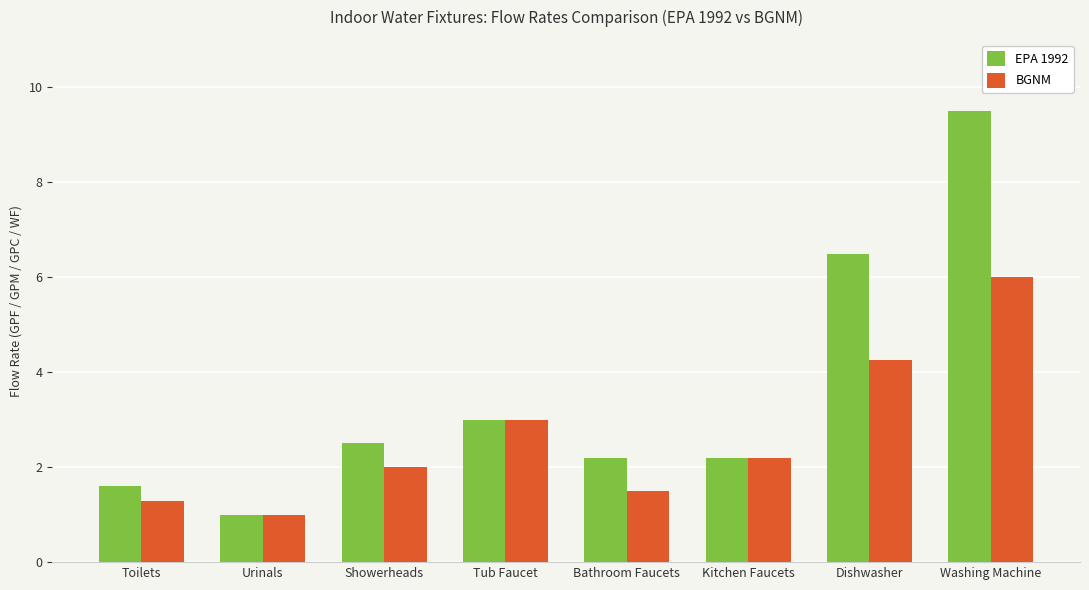

Is it true that BGNM equals 1.5 at Bathroom Faucets?

True